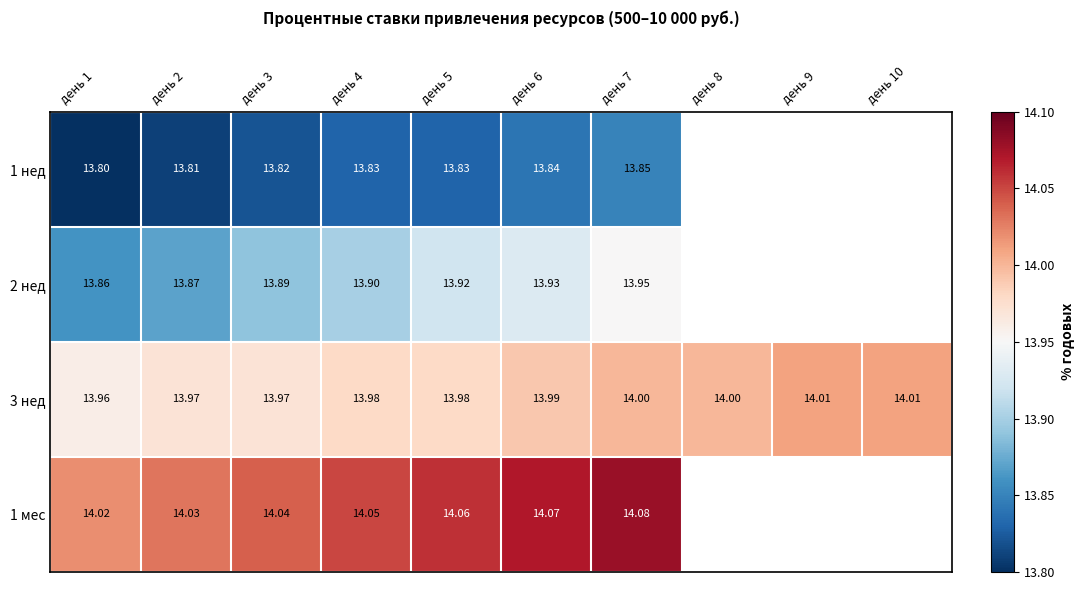

At день 2, list the series in order from largest to smallest.

1 мес, 3 нед, 2 нед, 1 нед